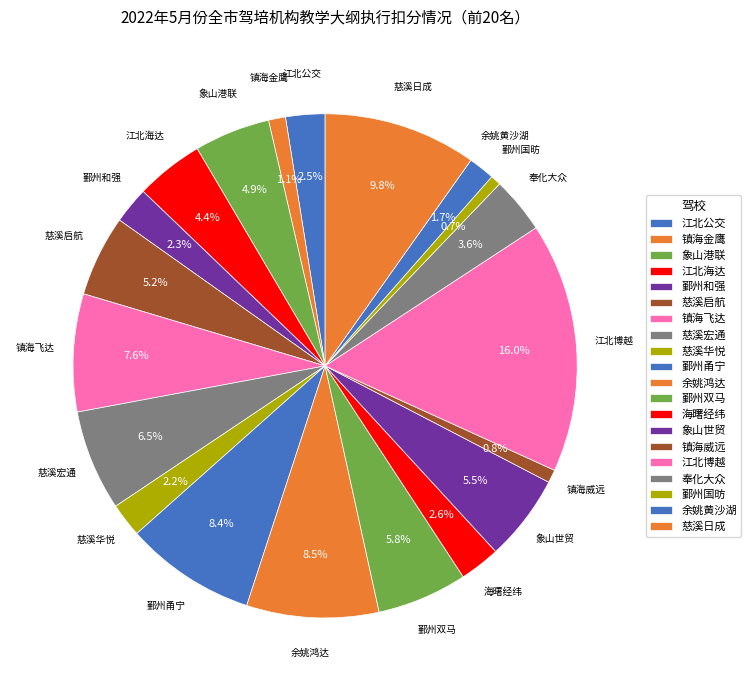

To the nearest percent, what percentage of the pie is 海曙经纬?

3%